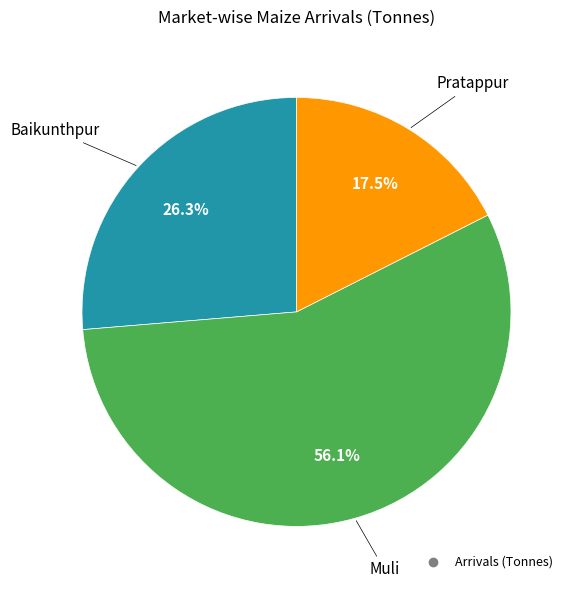

Is there any slice that represents more than half of the pie?

Yes